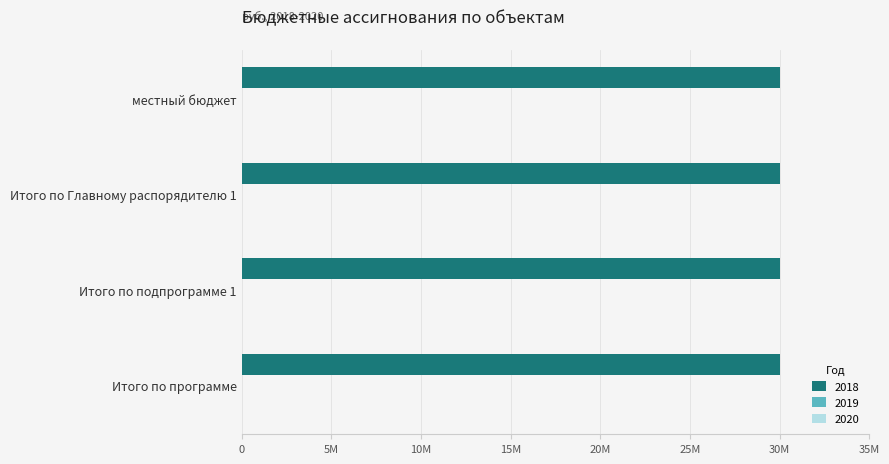

What is the label of the 2nd bar from the left?

Итого по Главному распорядителю 1